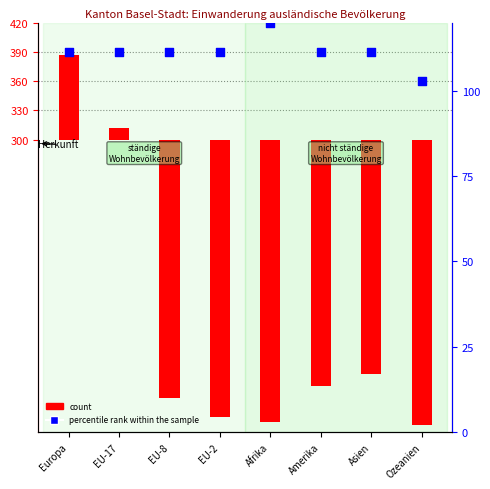

At which category is the sum across all series the highest?

Europa